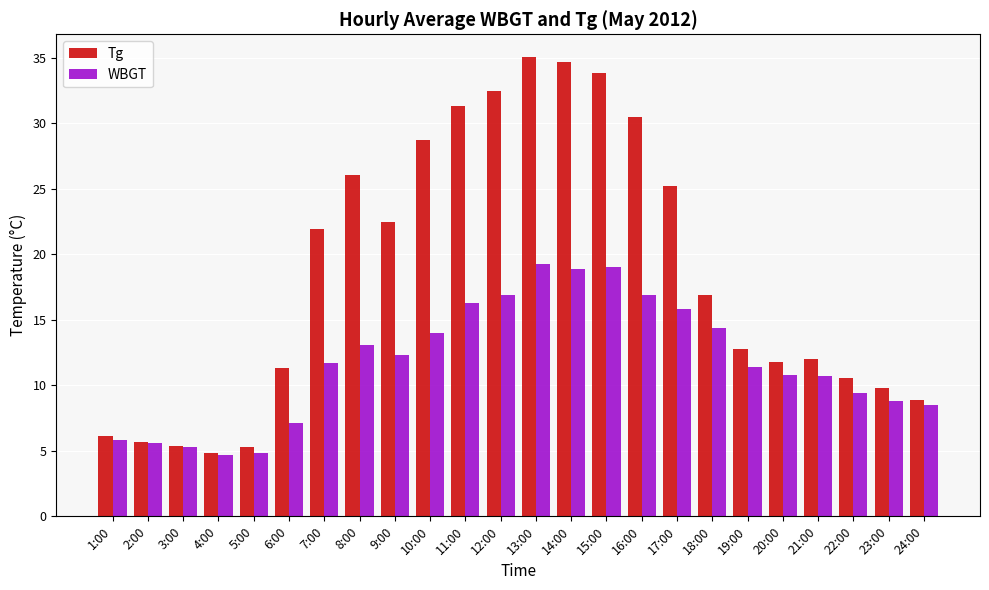

How many bars are there in each group?

2